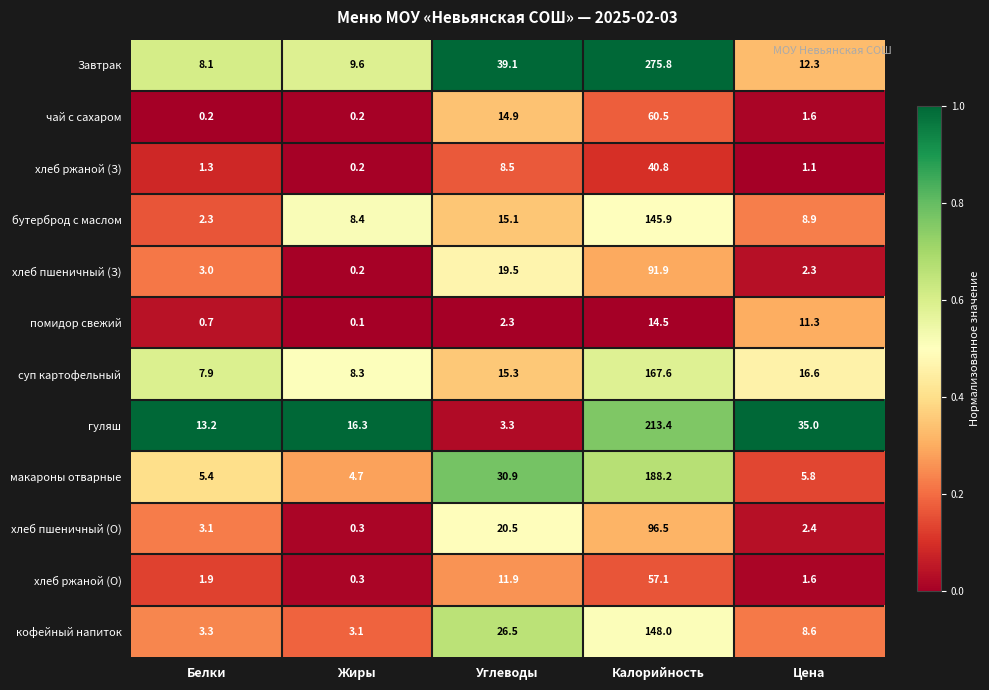

Count the number of categories in the chart.

5